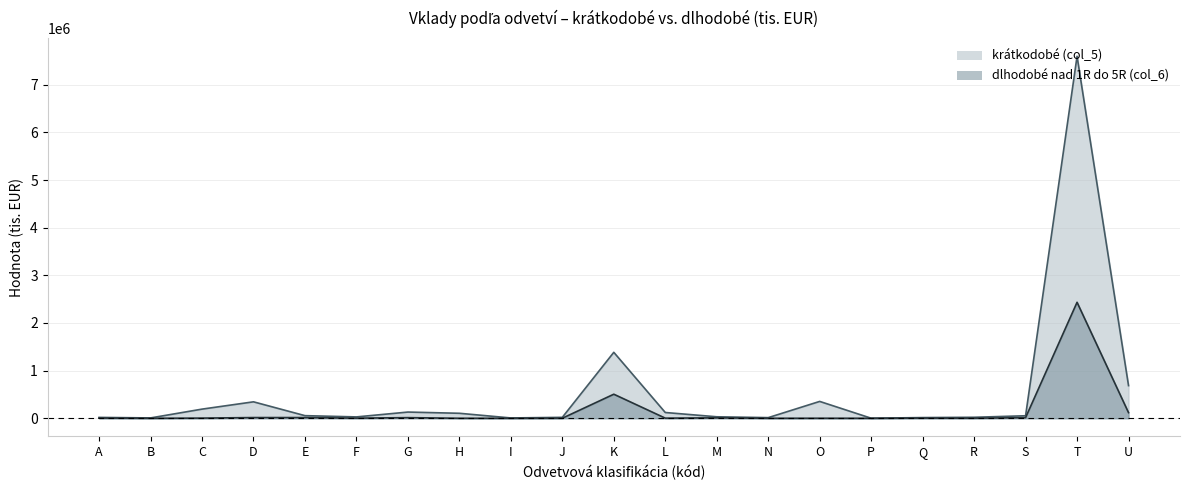

How many lines are shown in the chart?

2